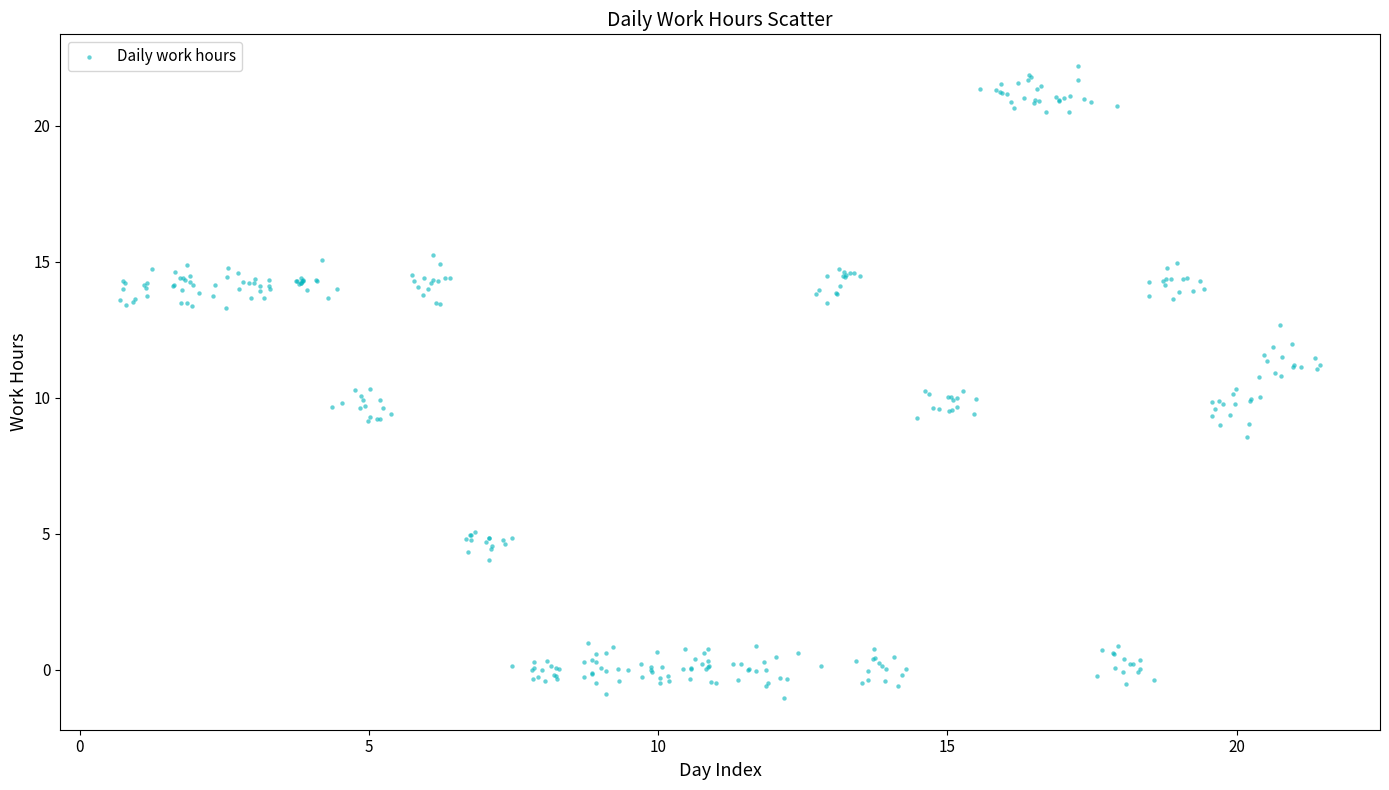

What is the range of Y values (max minus min)?

23.3